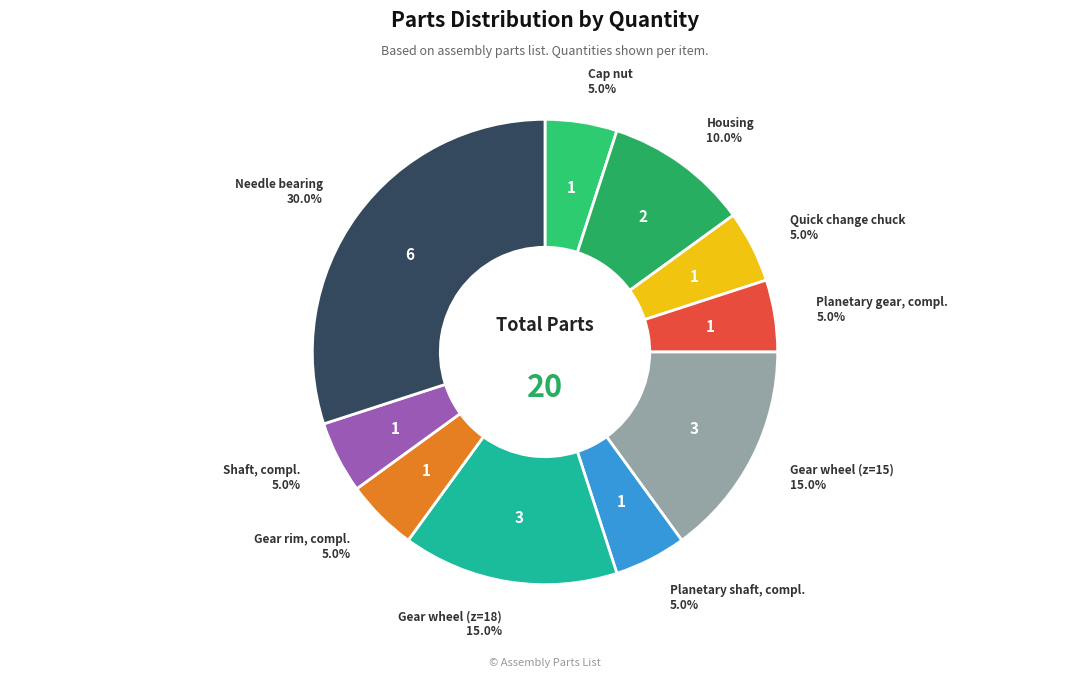

Count the number of slices in the pie.

10